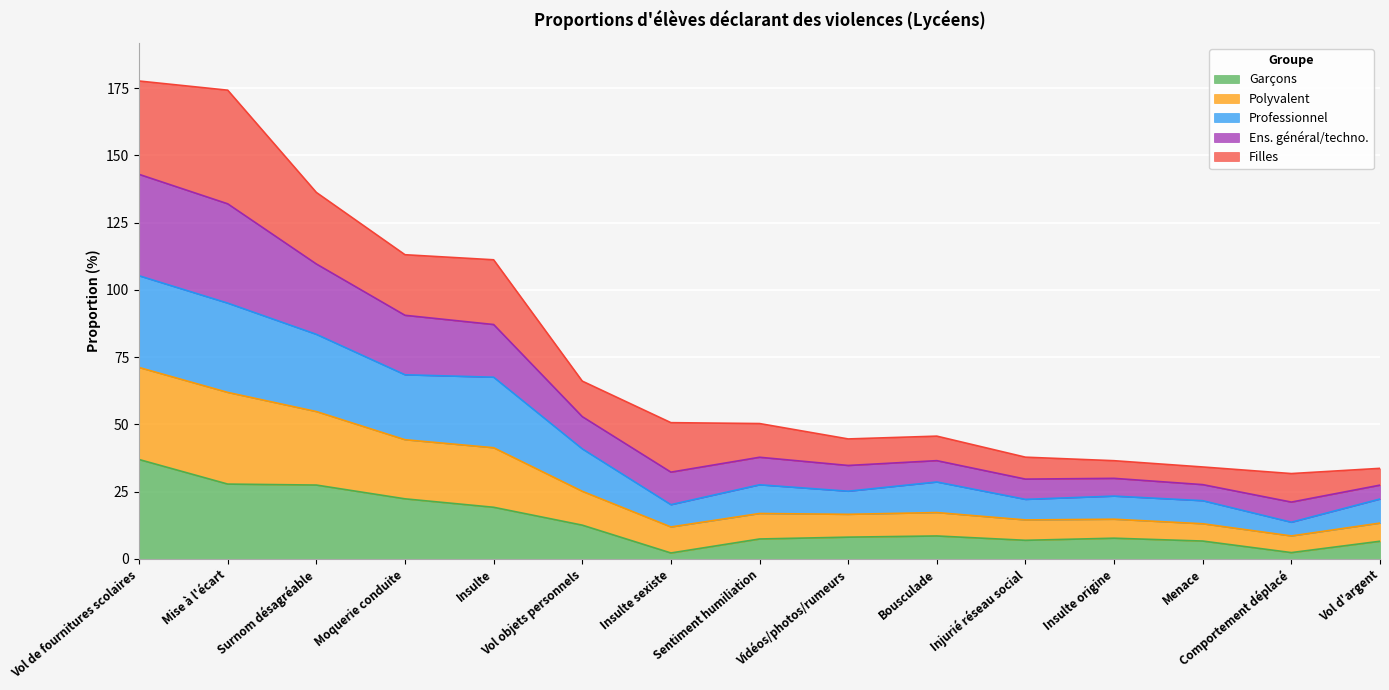

What are all the series names shown in the legend?

Garçons, Polyvalent, Professionnel, Ens. général/techno., Filles